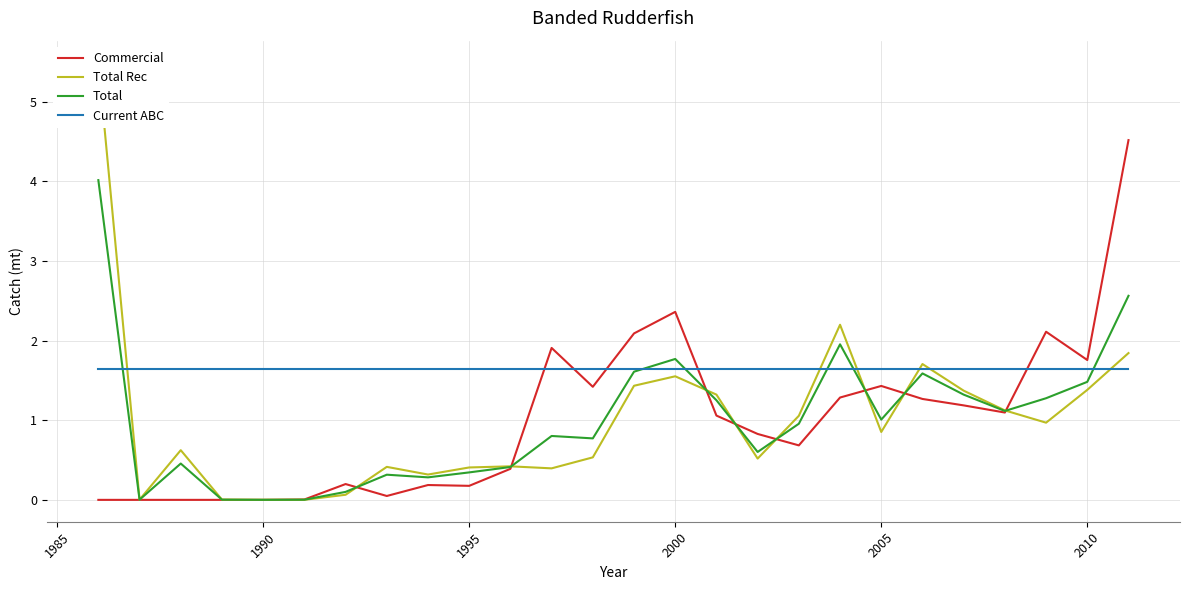

Which series ends up on top after the final intersection of Commercial and Current ABC?

Commercial